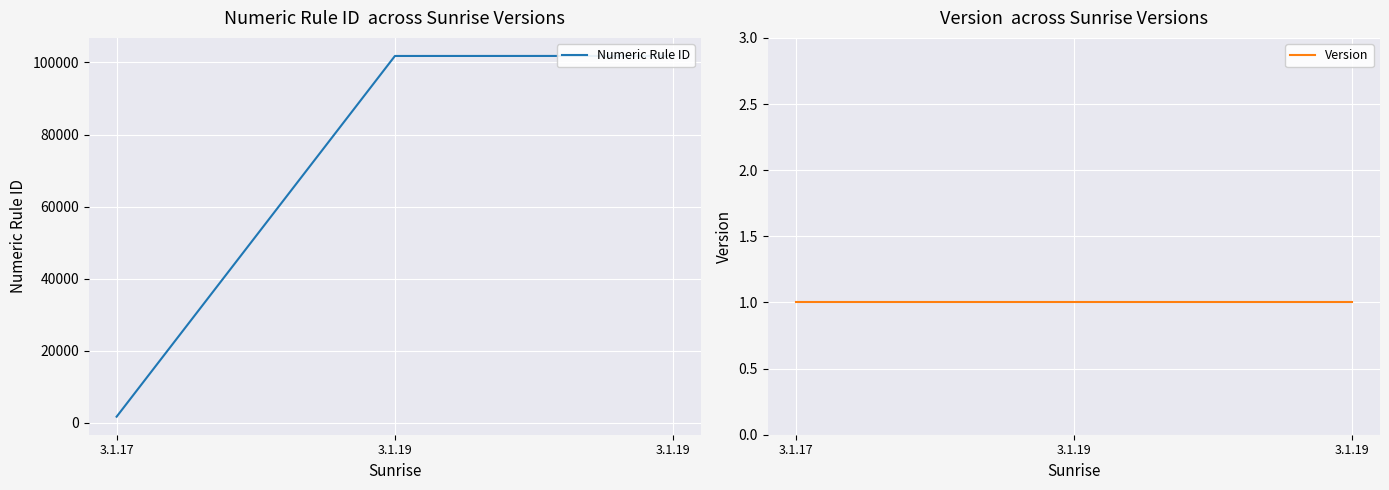

Where does the Numeric Rule ID series first go above 101788?

3.1.19